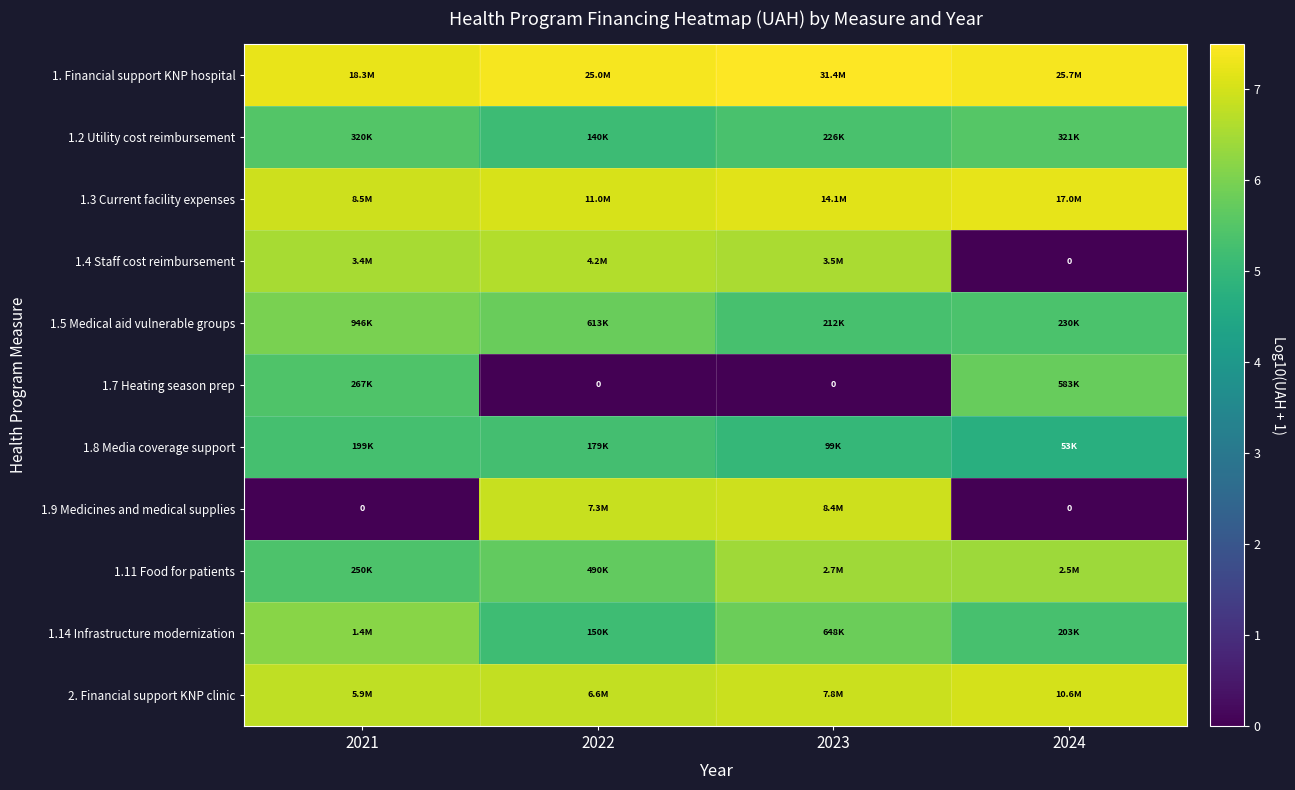

Which has a higher value, 2024 or 2023?

2023